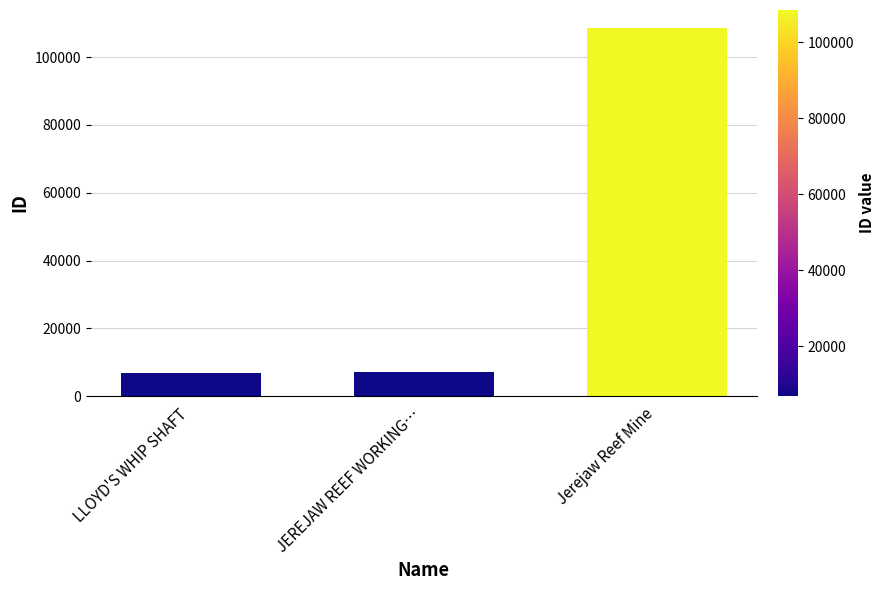

Which has a higher value, JEREJAW REEF WORKING… or Jerejaw Reef Mine?

Jerejaw Reef Mine